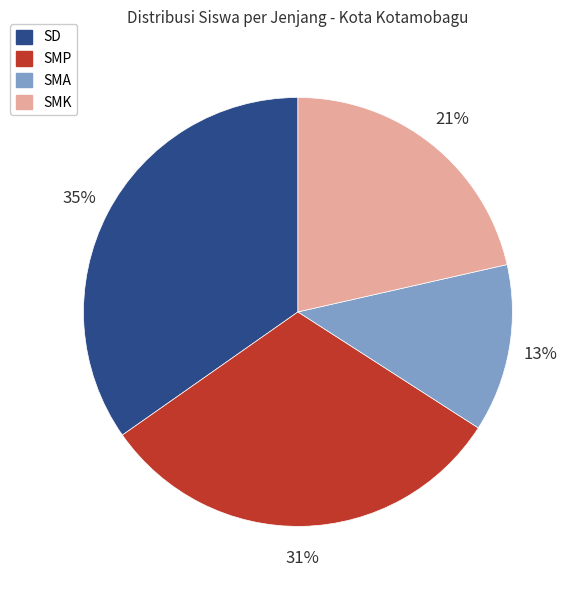

Is there any slice that represents more than half of the pie?

No